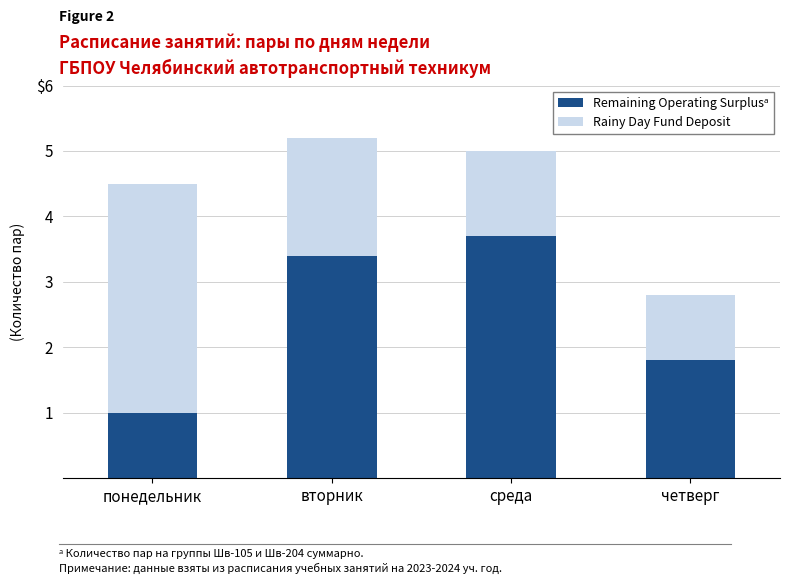

Are the bars grouped side by side (vs. stacked)?

No